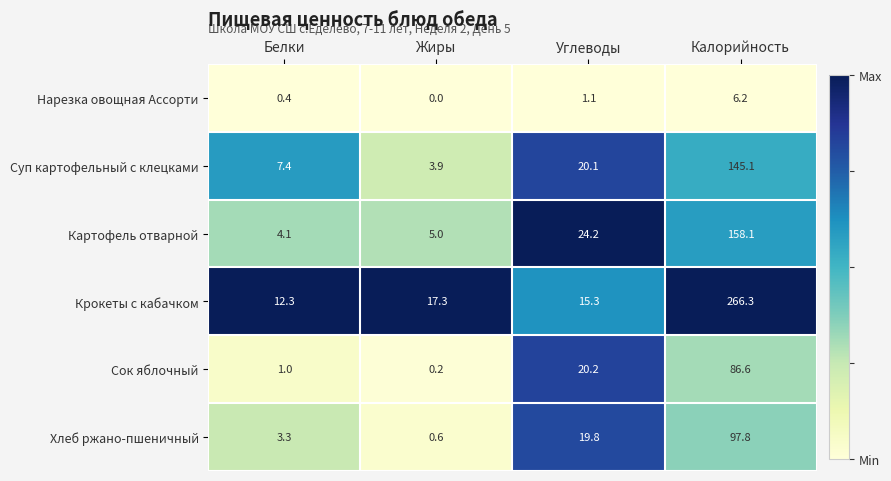

Which series has the largest total across all categories?

Крокеты с кабачком